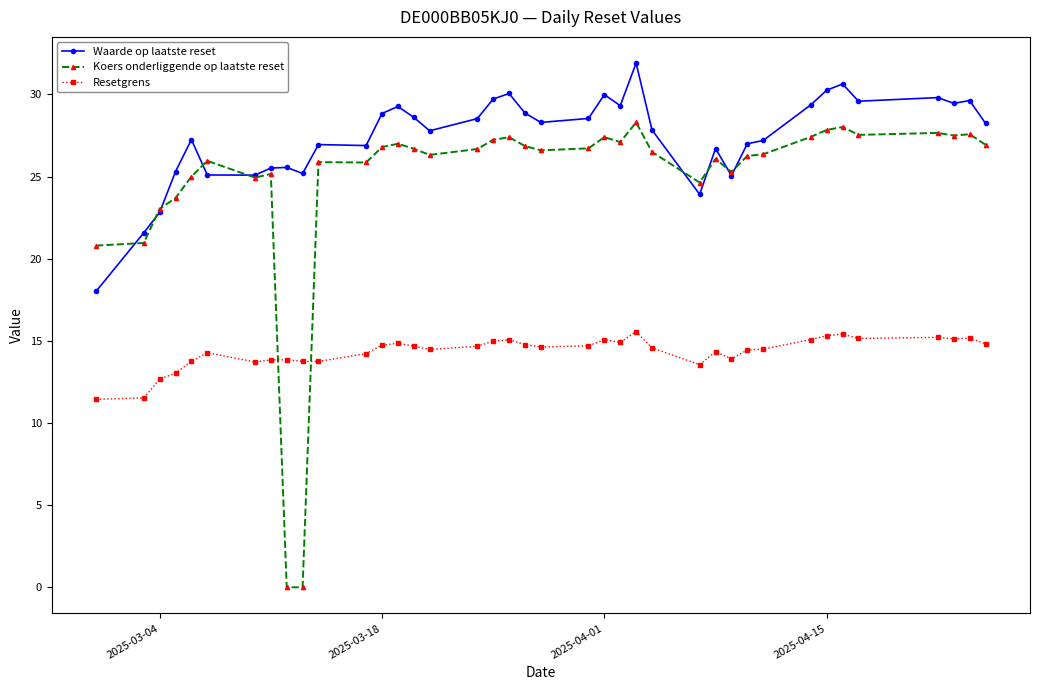

What is the value of the Resetgrens point at the 22nd from the left?

14.7